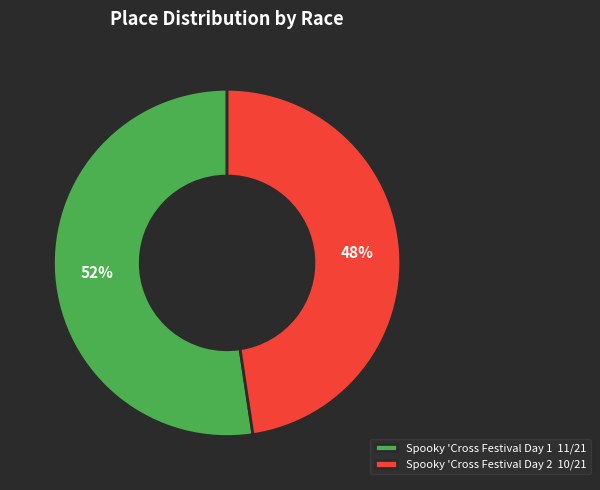

Does any single category account for the majority?

Yes